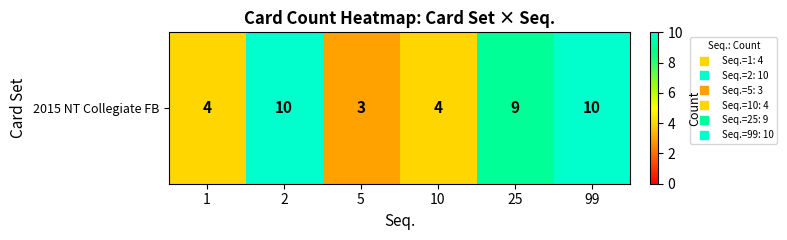

Rank the categories by value from lowest to highest.

5, 1, 10, 25, 2, 99